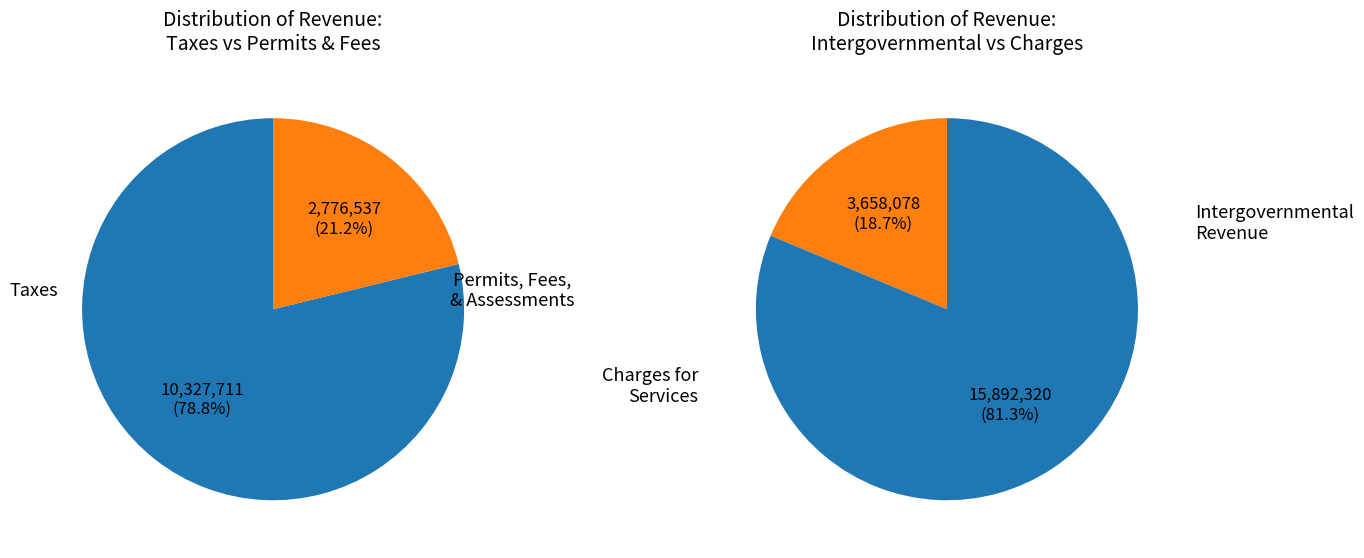

Approximately how many times larger is the value at Taxes compared to Charges for Services?

0.6